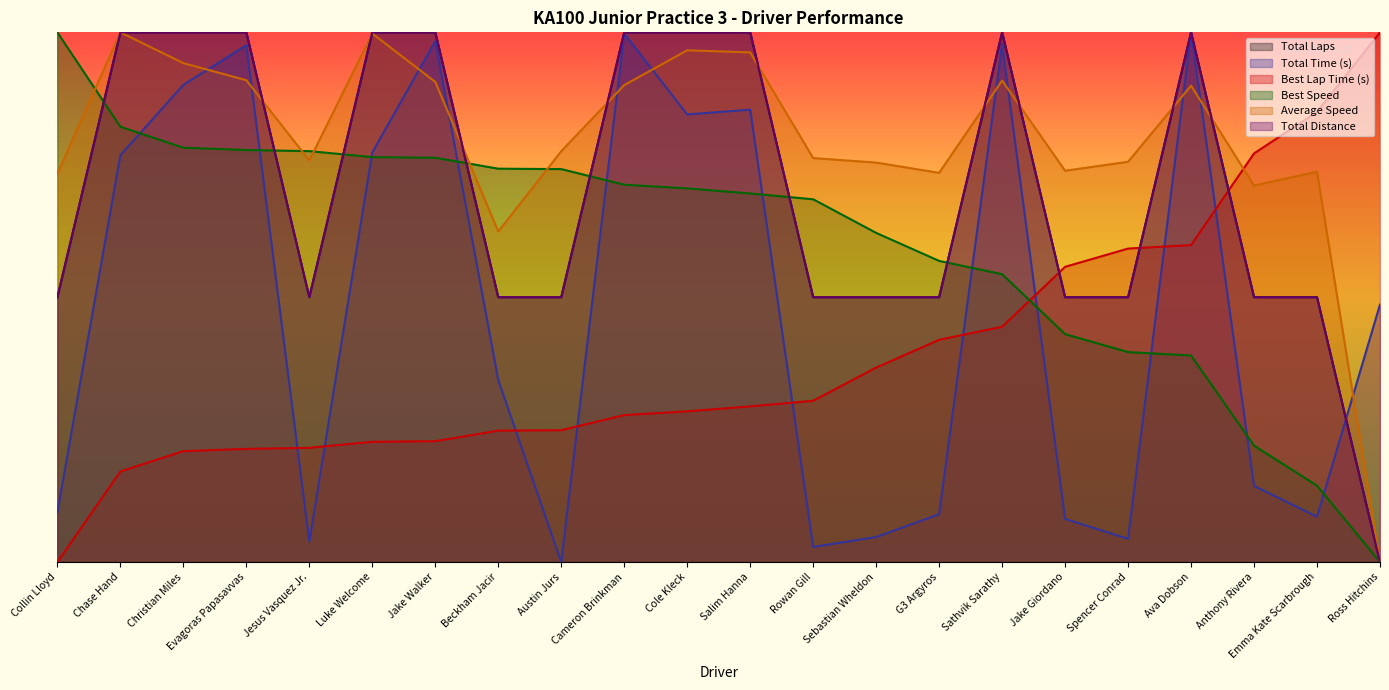

What is the difference between the maximum and second lowest values in the Total Laps series?

0.5